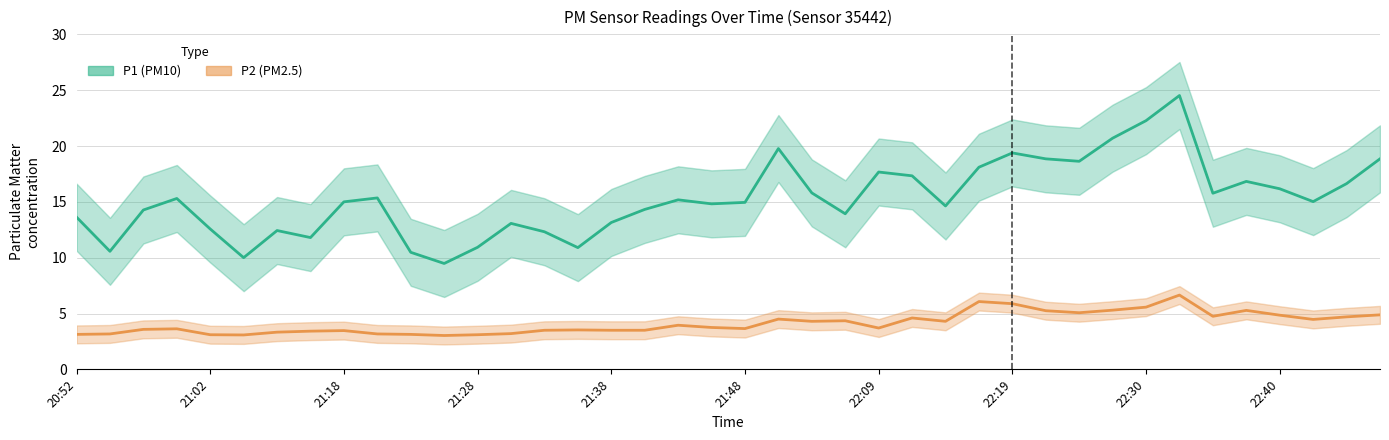

What position from the right is 21:38?

24